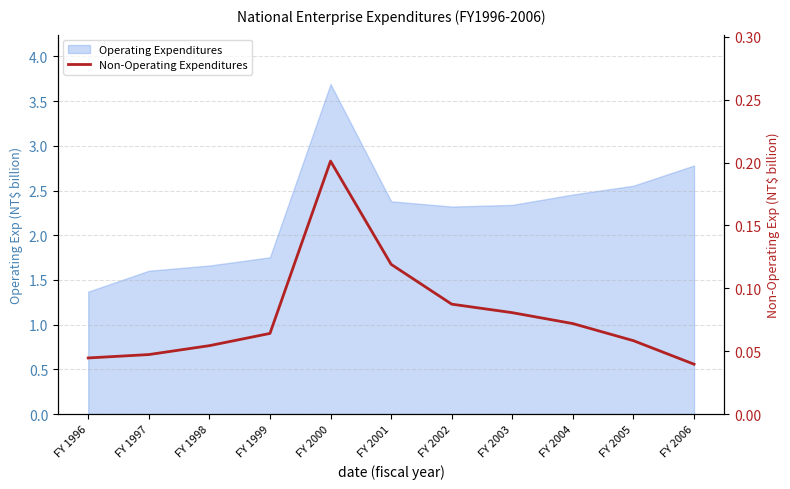

Does the chart have visible grid lines?

Yes